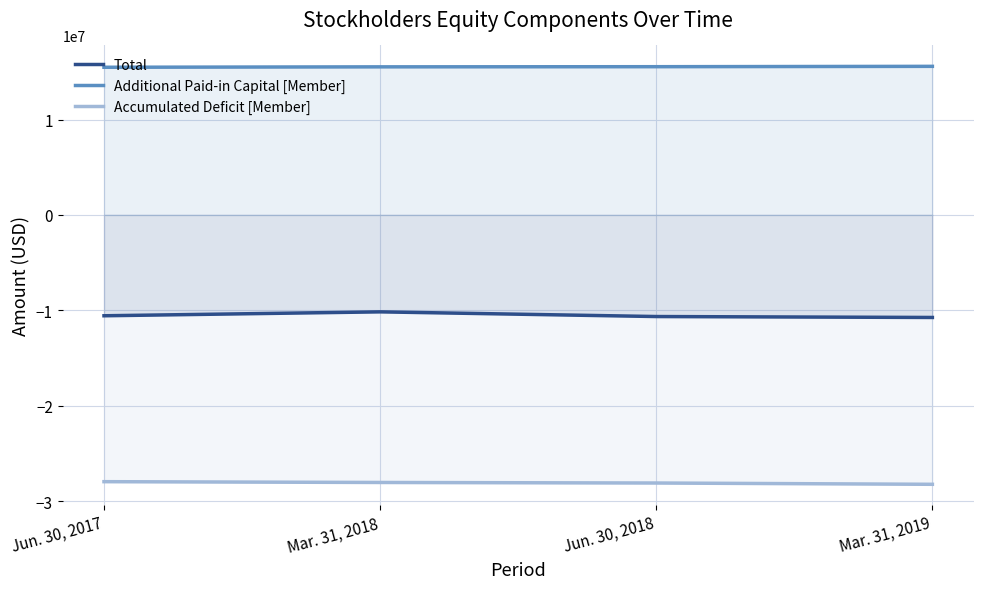

Does the chart have visible grid lines?

Yes